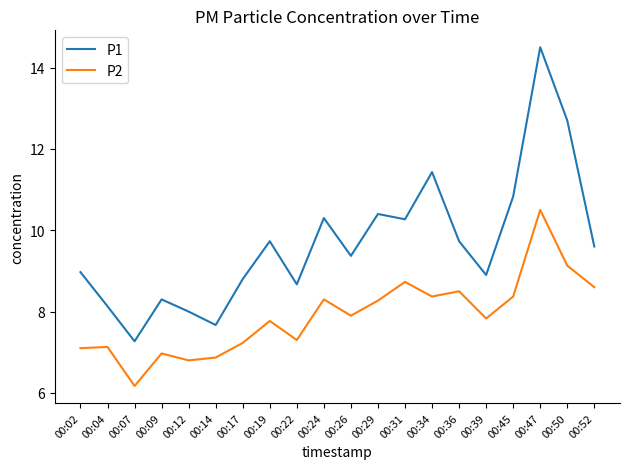

What are all the series names shown in the legend?

P1, P2